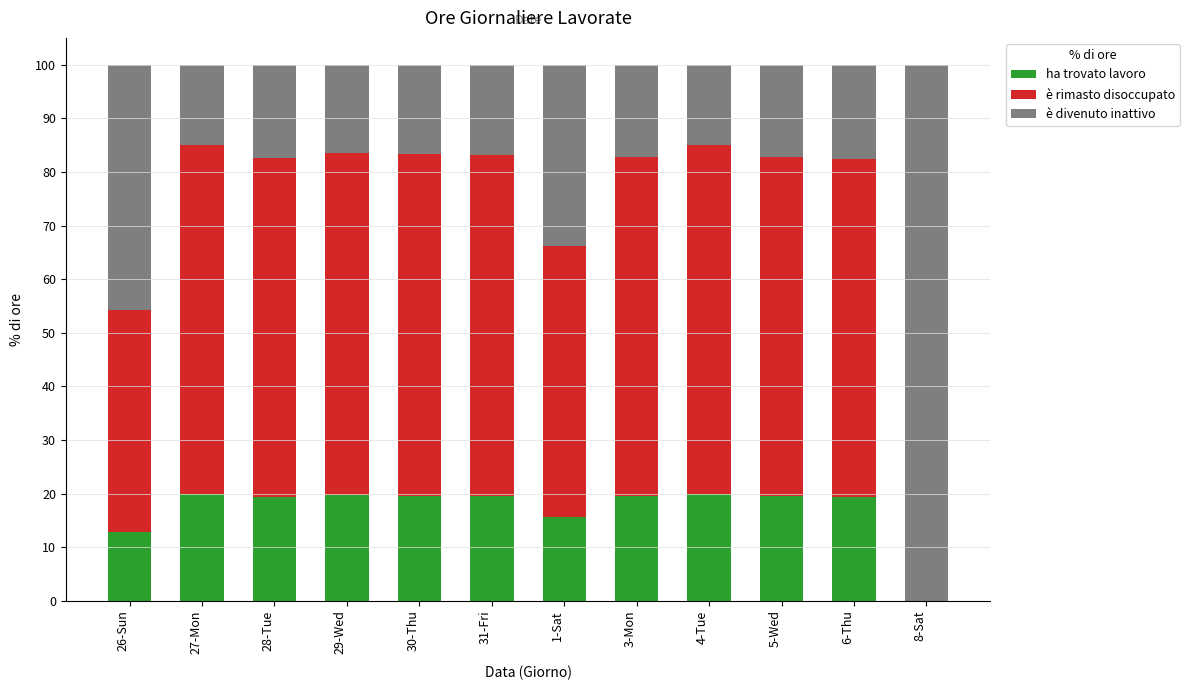

What is the sum of the ha trovato lavoro values at 6-Thu and 5-Wed?

38.8